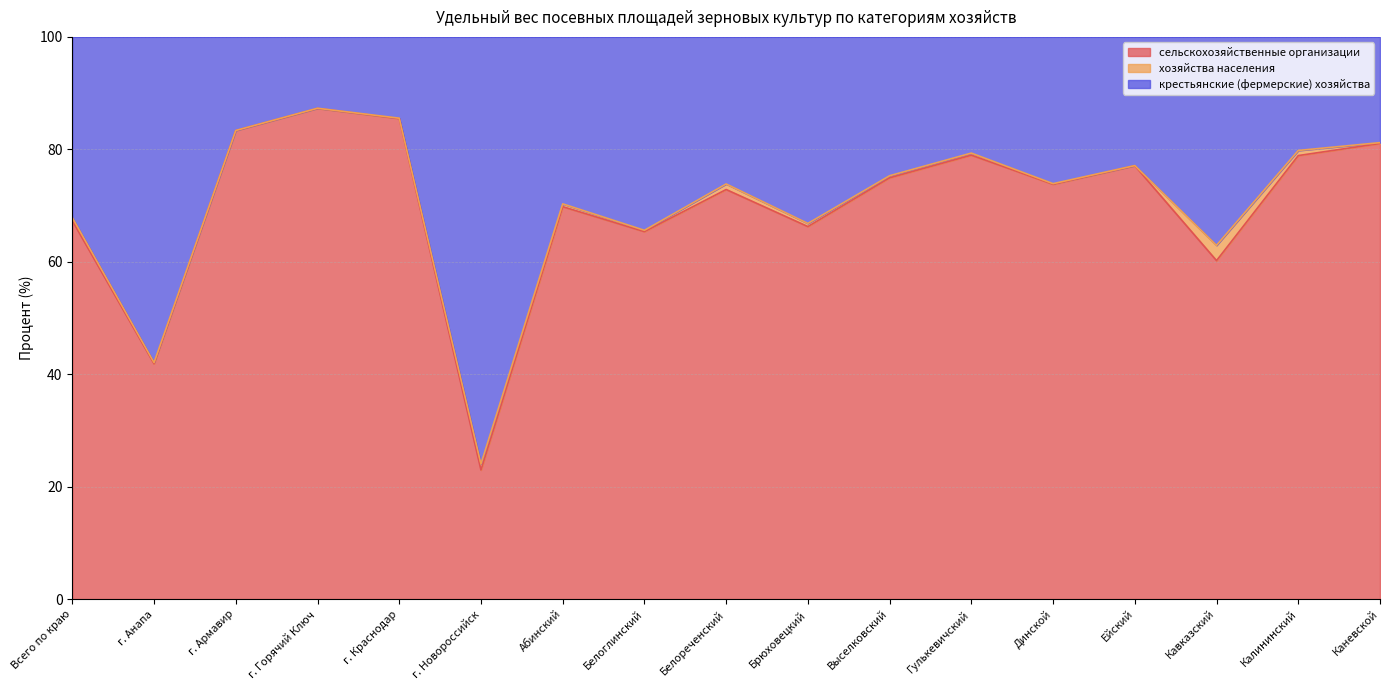

What is the average value of the сельскохозяйственные организации series?

69.8